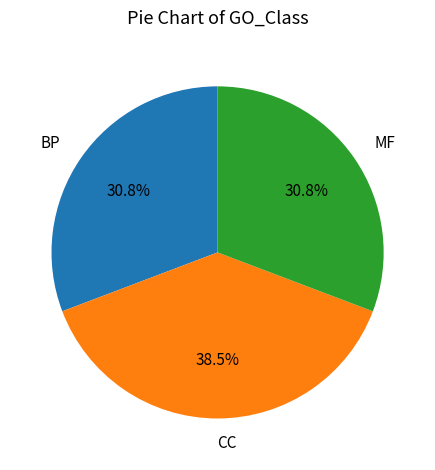

Is there any slice that represents more than half of the pie?

No